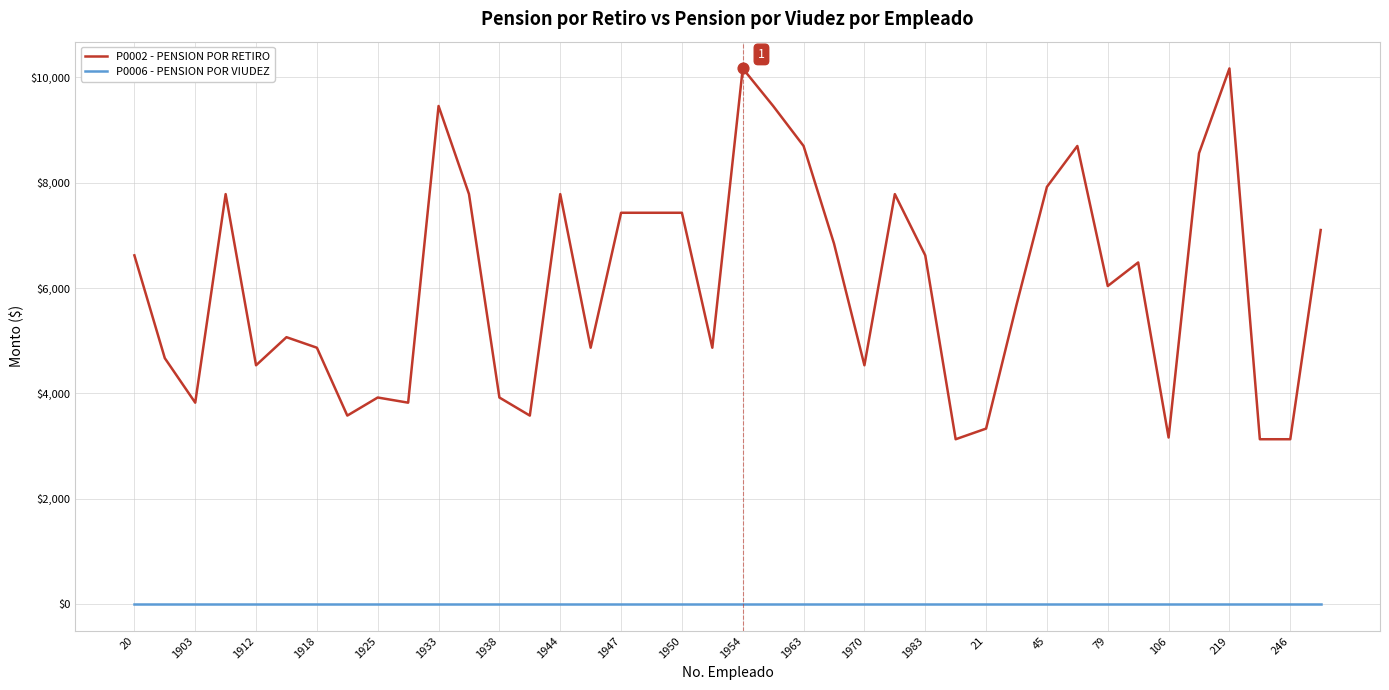

Which series has the widest spread of values?

P0002 - PENSION POR RETIRO